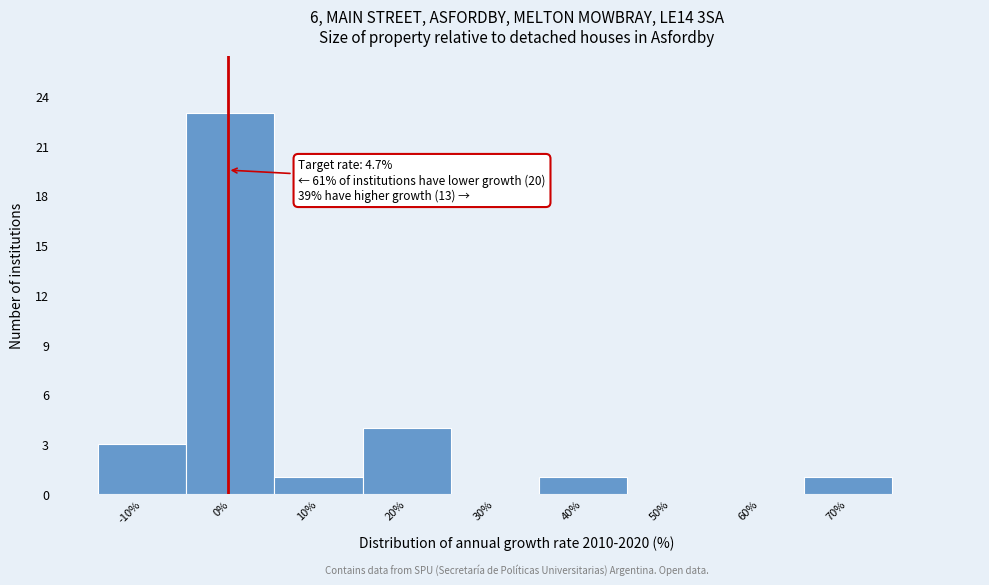

Reading left to right, transcribe all the data shown in this chart.

-10%=3	0%=23	10%=1	20%=4	30%=0	40%=1	50%=0	60%=0	70%=1